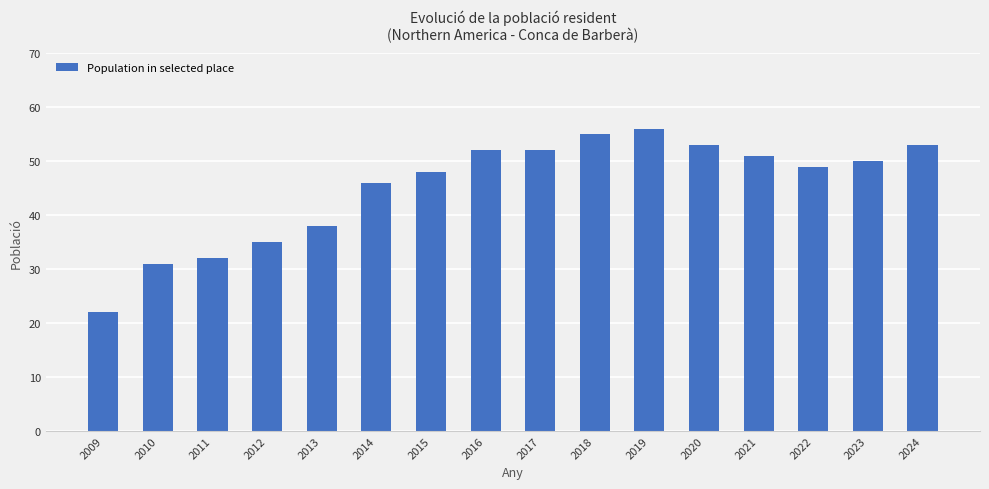

Which has a higher value, 2020 or 2014?

2020